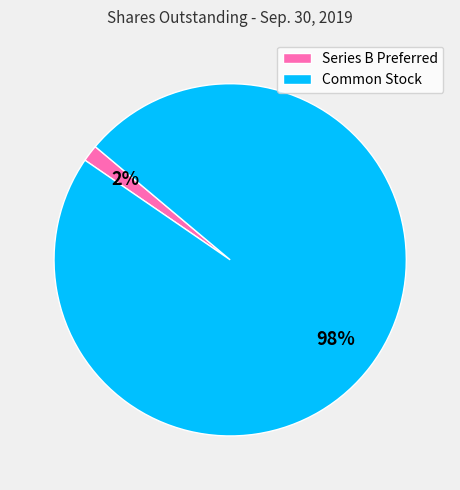

Combined, do Series B Preferred and Common Stock account for over 50%?

Yes